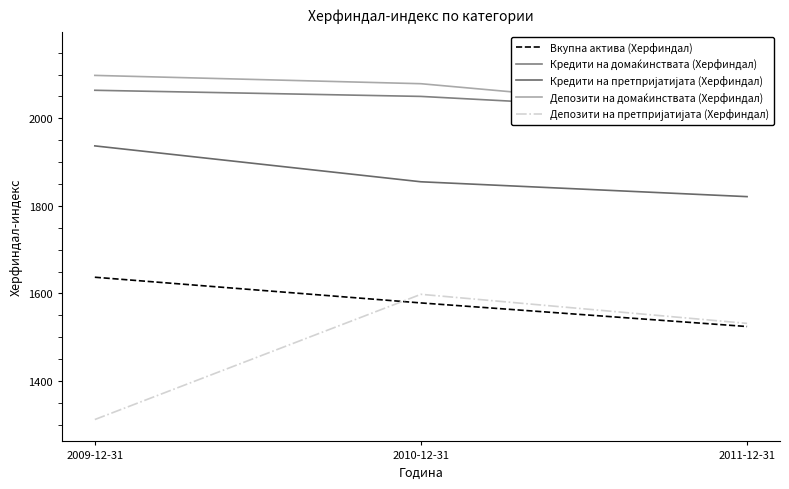

What is the sum of all Депозити на претпријатијата (Херфиндал) values?

4441.6